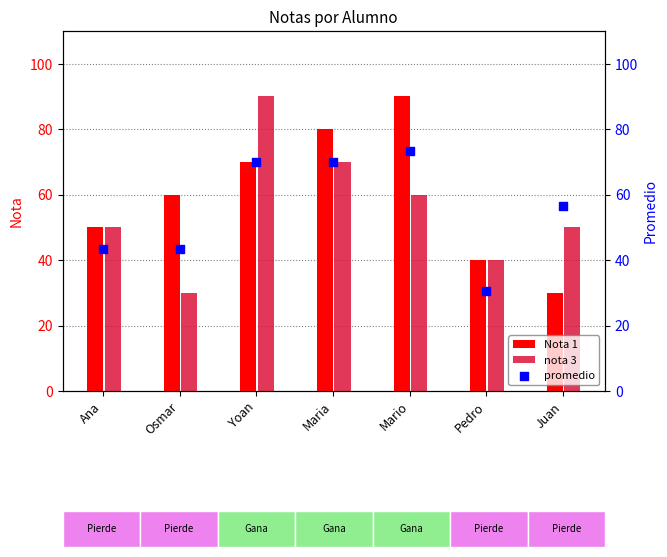

What are all the series names shown in the legend?

Nota 1, nota 3, promedio